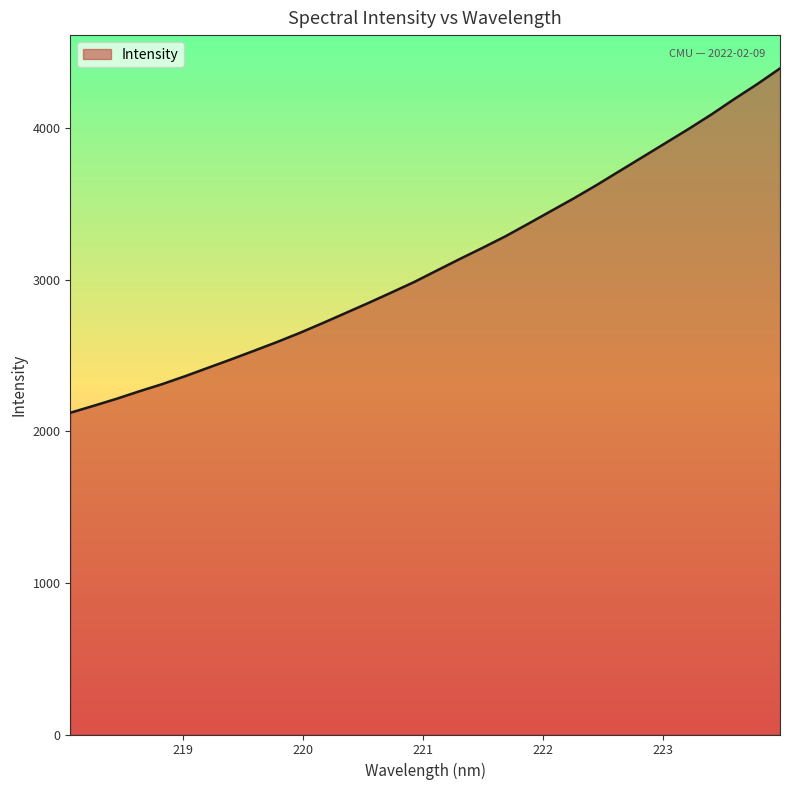

True or false: the data has more than 0 interior local peaks.

False